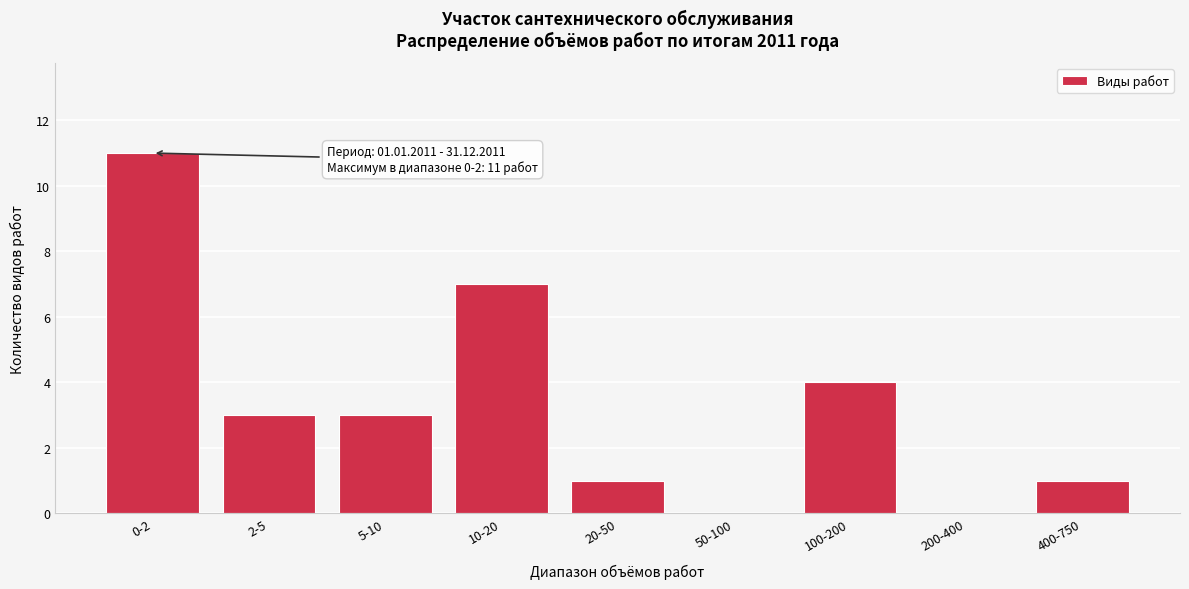

Reading left to right, extract all data points from this chart.

0-2=11	2-5=3	5-10=3	10-20=7	20-50=1	50-100=0	100-200=4	200-400=0	400-750=1